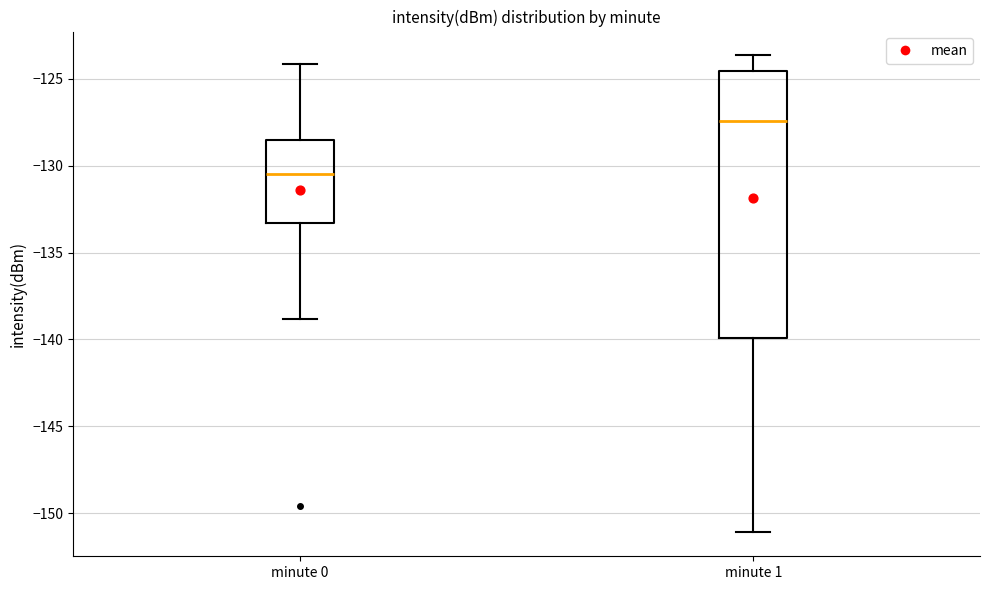

Reading left to right, transcribe this box plot: for each box, give where its median line is, the range the box spans, and where its two whiskers end, as read against the y-axis. The values are not printed on the chart, so give them approximately, as read against the axis.

minute 0: median -130.5, box -133.5 to -128.5, whiskers -139.0 to -124.0
minute 1: median -127.5, box -140.0 to -124.5, whiskers -151.0 to -123.5